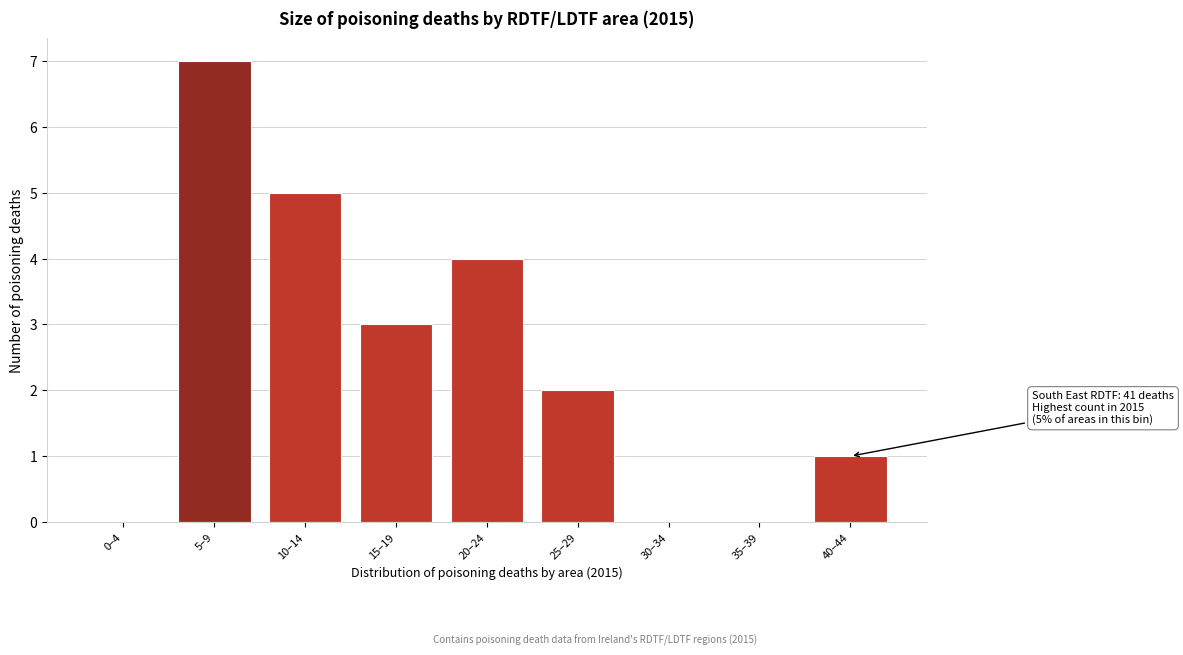

Reading right to left, extract all data points from this chart.

40–44=1	35–39=0	30–34=0	25–29=2	20–24=4	15–19=3	10–14=5	5–9=7	0–4=0